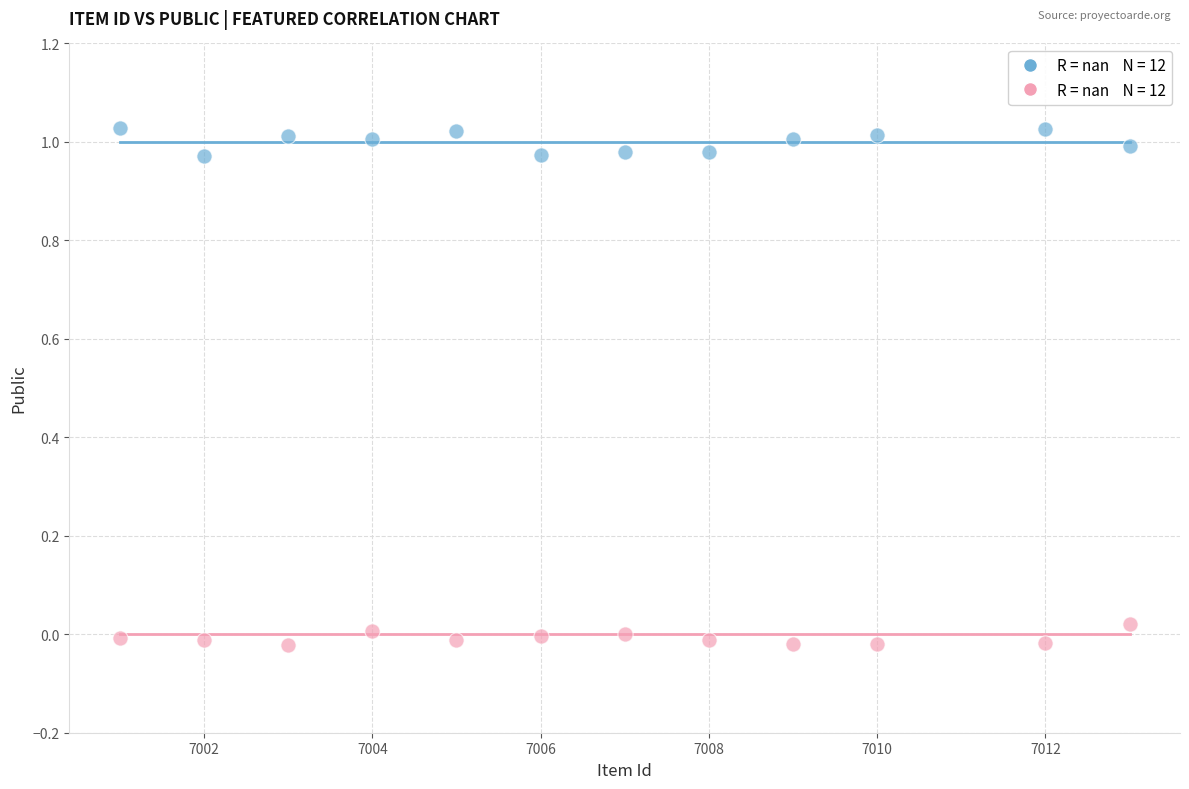

Count the number of points in this scatter plot.

24